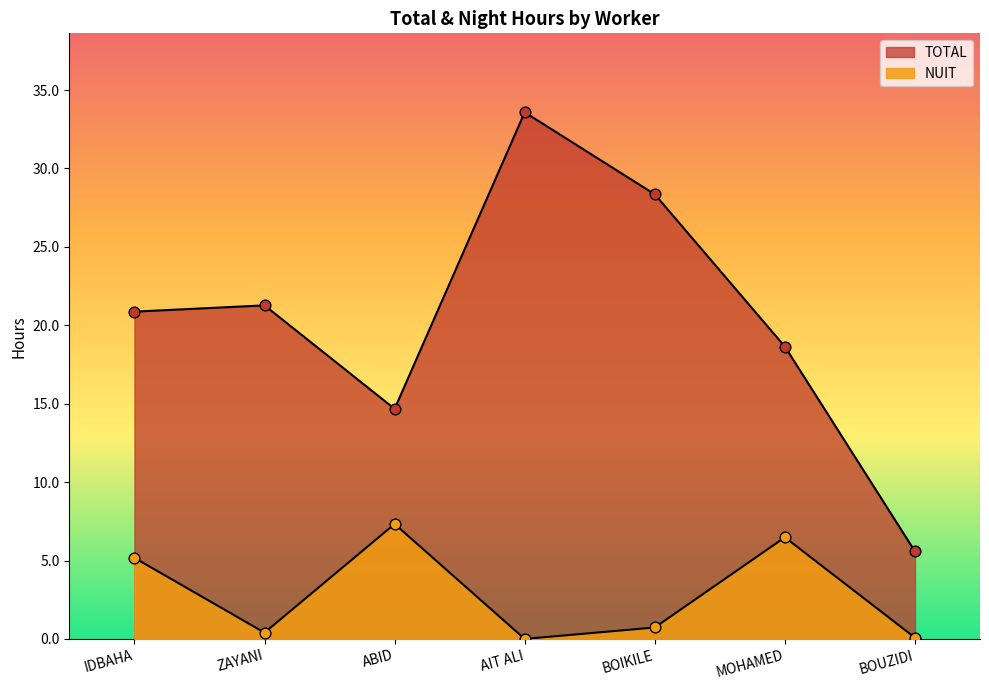

Which series contains the lowest Y value?

NUIT